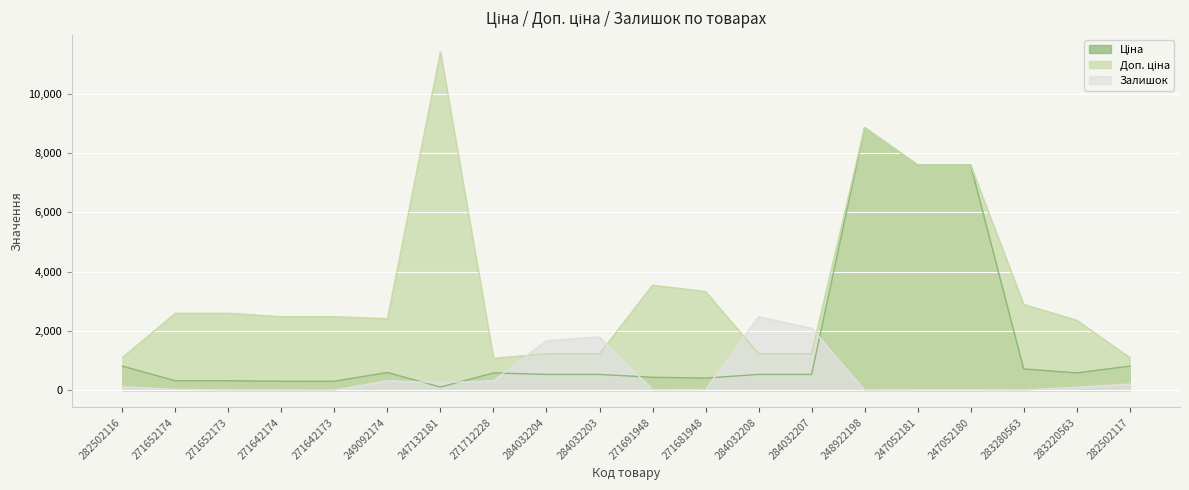

Which series has the largest range (max minus min)?

Доп. ціна